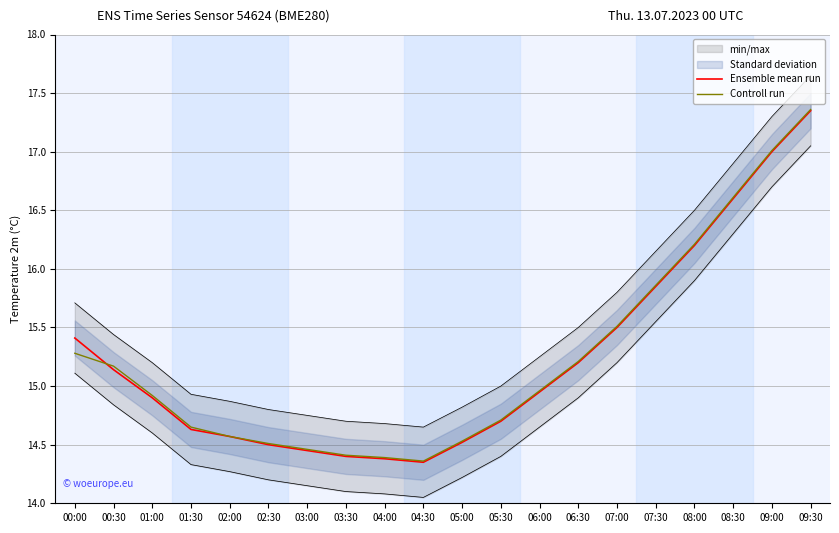

After their last crossing, which series has the higher values: Controll run or Ensemble mean run?

Controll run